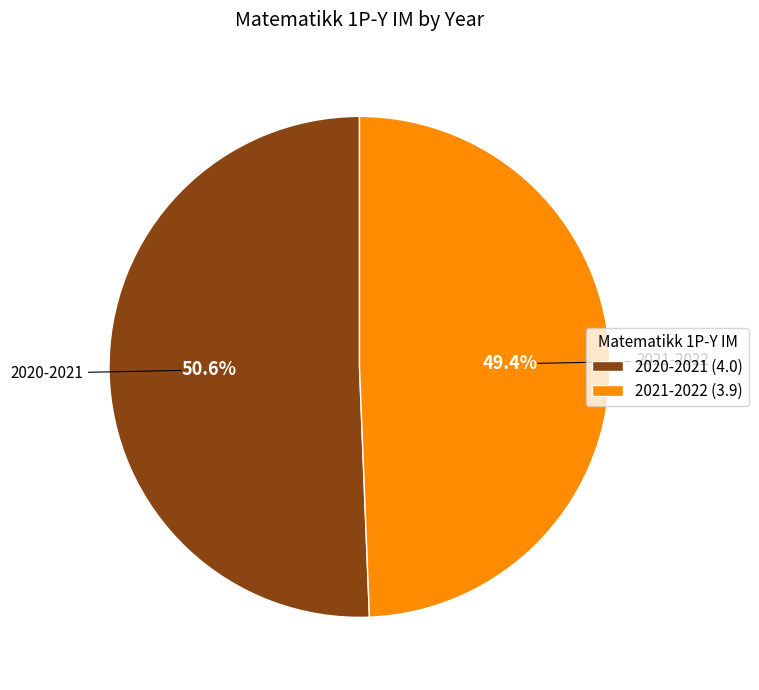

To the nearest percent, what percentage of the pie is 2021-2022?

49%